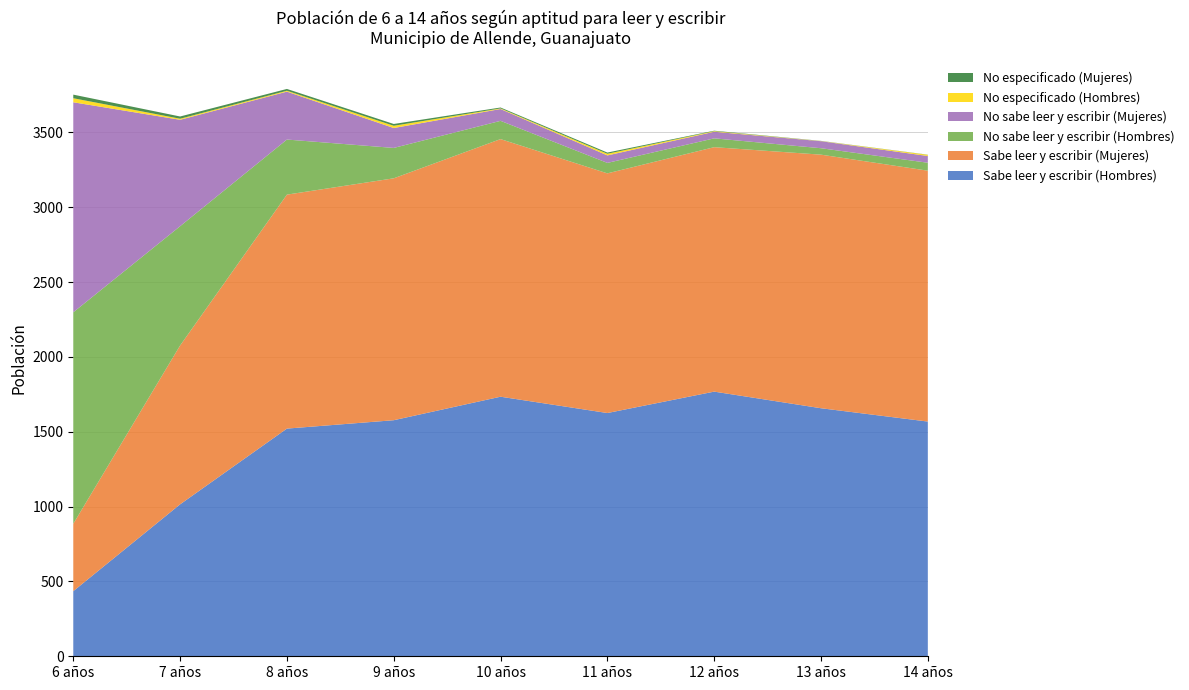

Reading left to right, what are all the values shown in this chart?

Sabe leer y escribir (Hombres): 435	1015	1521	1577	1734	1625	1768	1657	1568
Sabe leer y escribir (Mujeres): 450	1061	1563	1616	1721	1601	1633	1694	1676
No sabe leer y escribir (Hombres): 1413	797	368	203	122	70	59	43	53
No sabe leer y escribir (Mujeres): 1403	711	320	133	79	50	44	47	45
No especificado (Hombres): 27	7	6	15	4	11	4	1	8
No especificado (Mujeres): 24	15	12	12	6	8	3	1	1